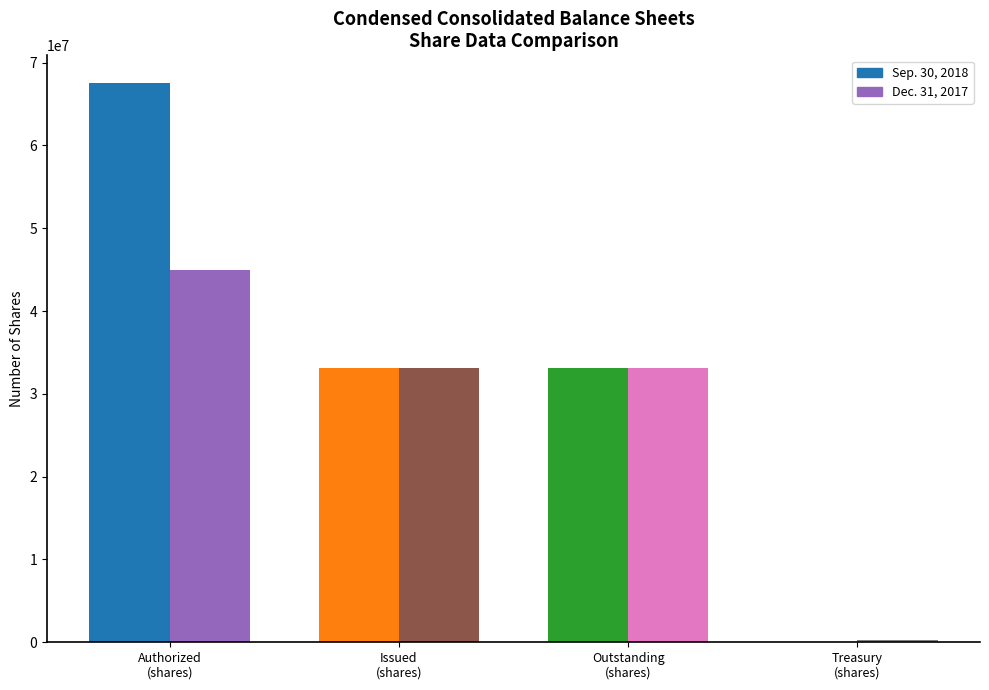

The Dec. 31, 2017 series shows 33075949 at Common stock issued (shares). True or false?

True